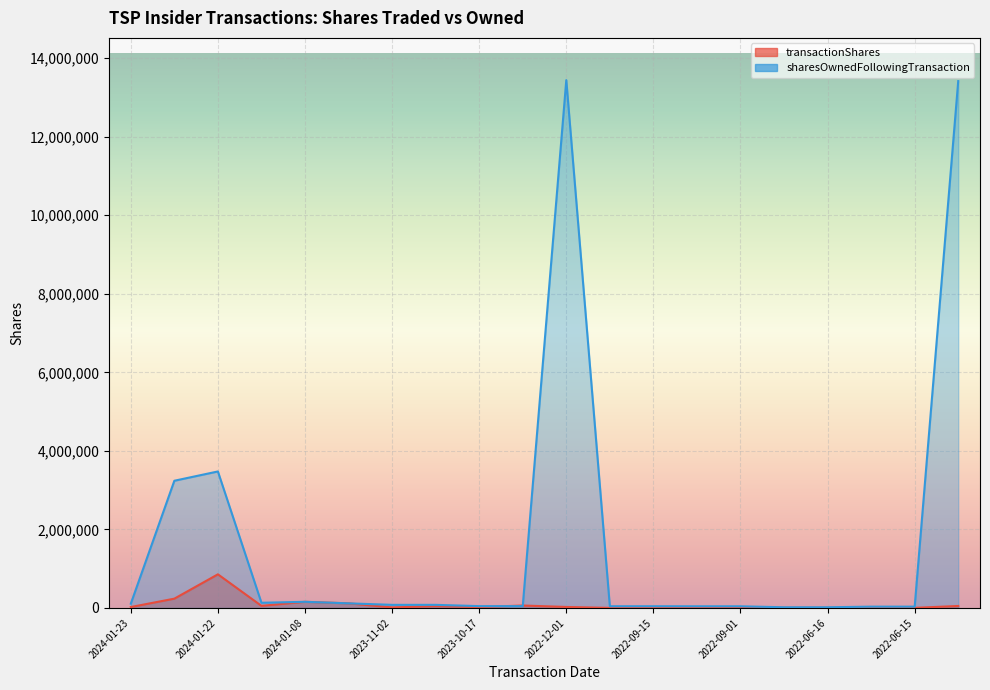

Which series has the largest range (max minus min)?

sharesOwnedFollowingTransaction